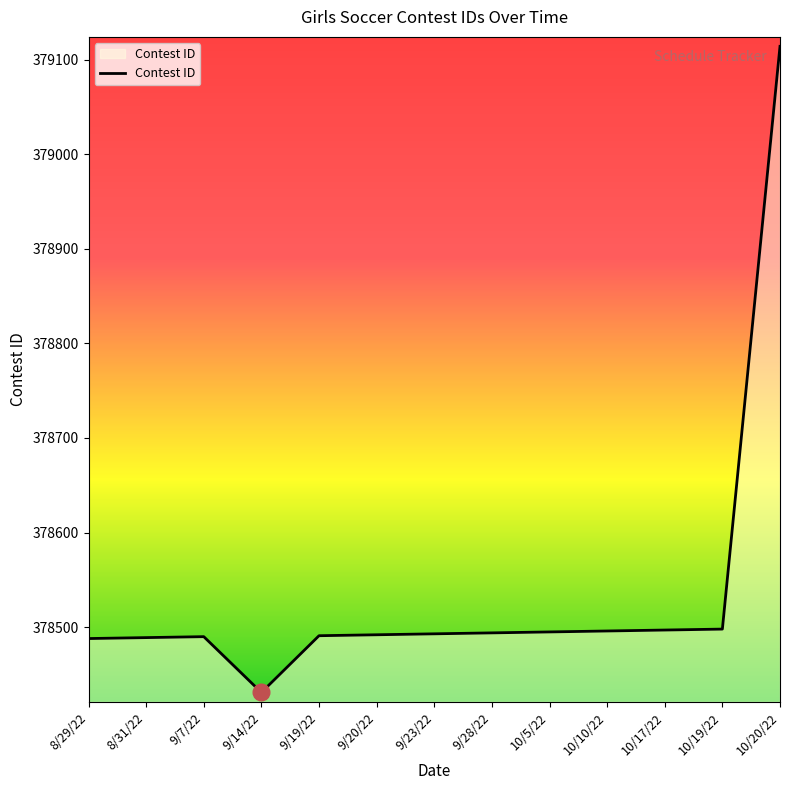

What is the maximum value shown in the chart?

379114